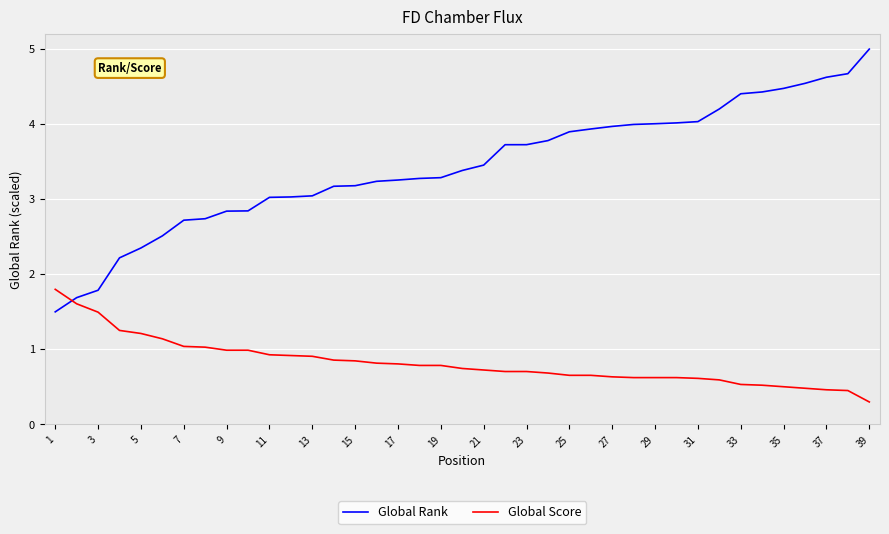

Which series has the widest spread of values?

Global Rank